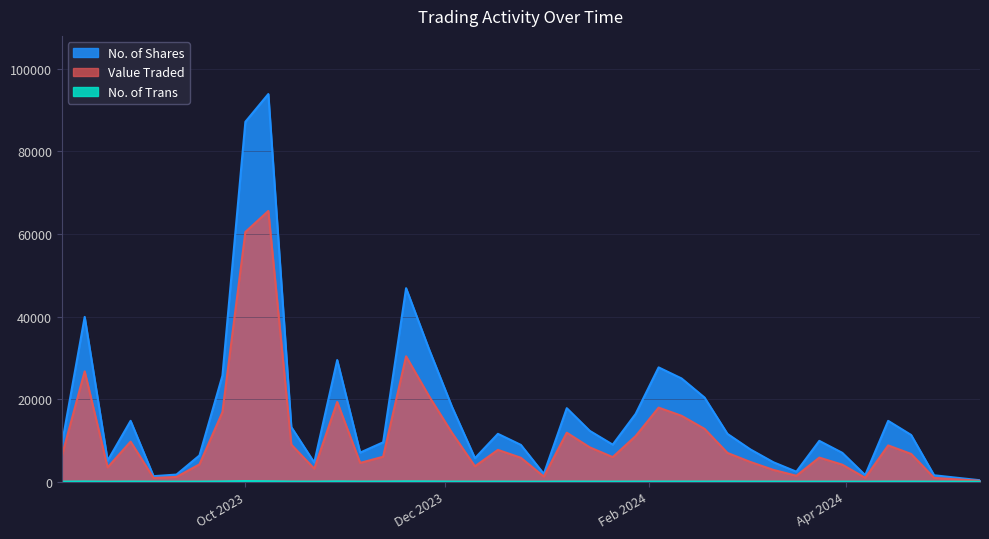

Which series has the largest total across all categories?

No. of Shares